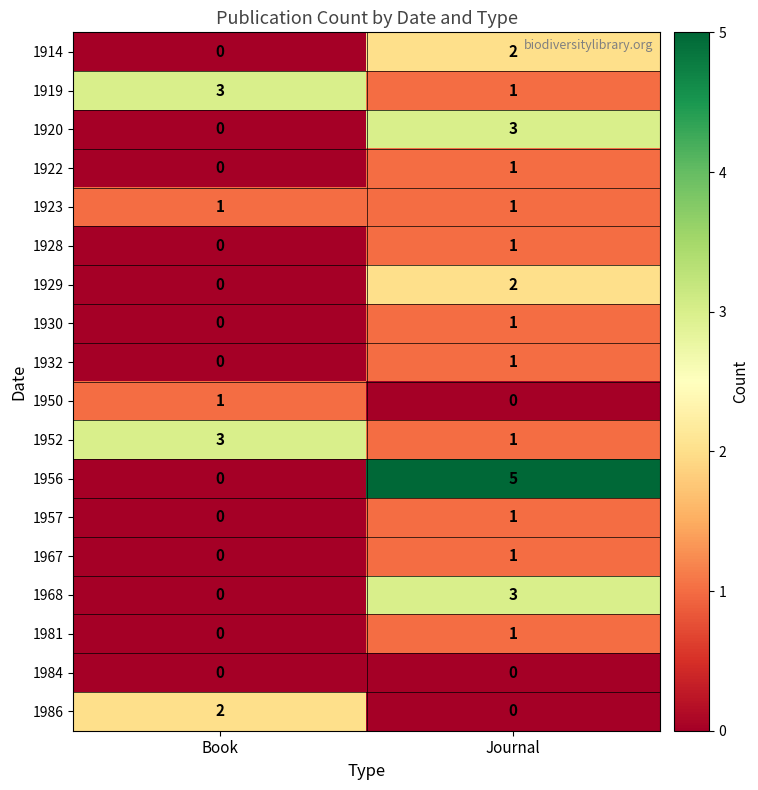

At how many categories does at least one series exceed 0?

2